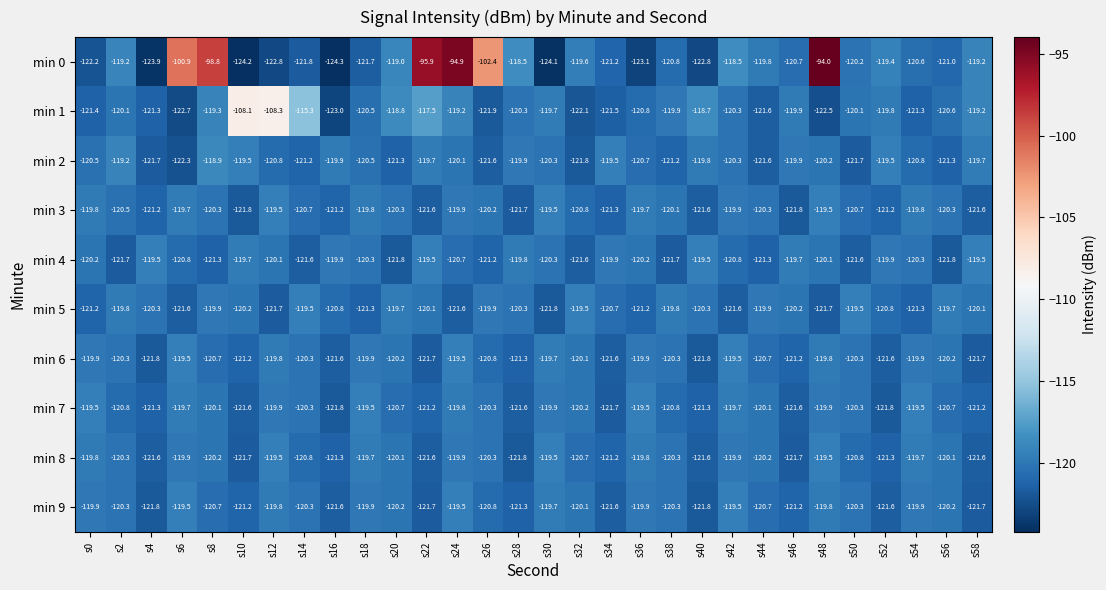

Which series has the widest spread of values?

min 0